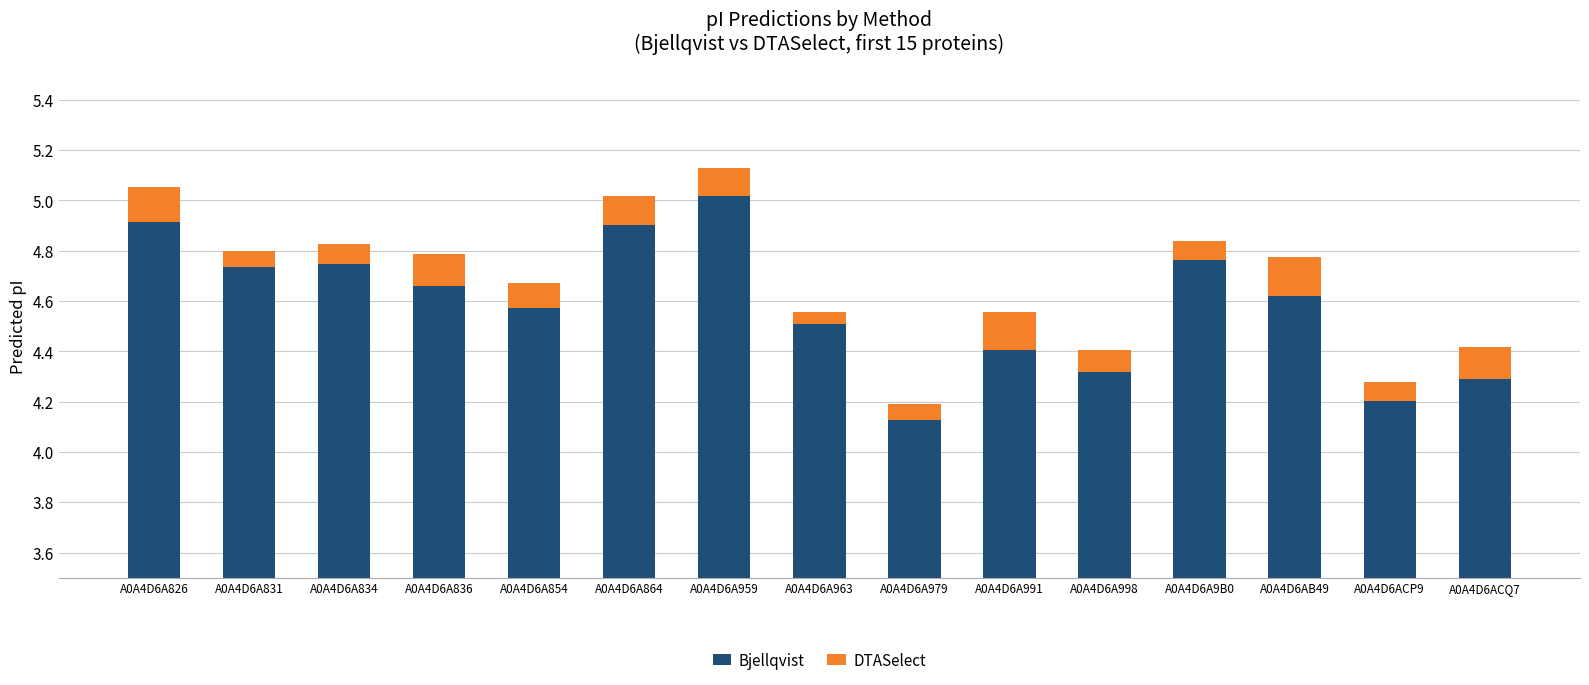

What is the difference between the maximum and minimum values in the Bjellqvist series?

0.9